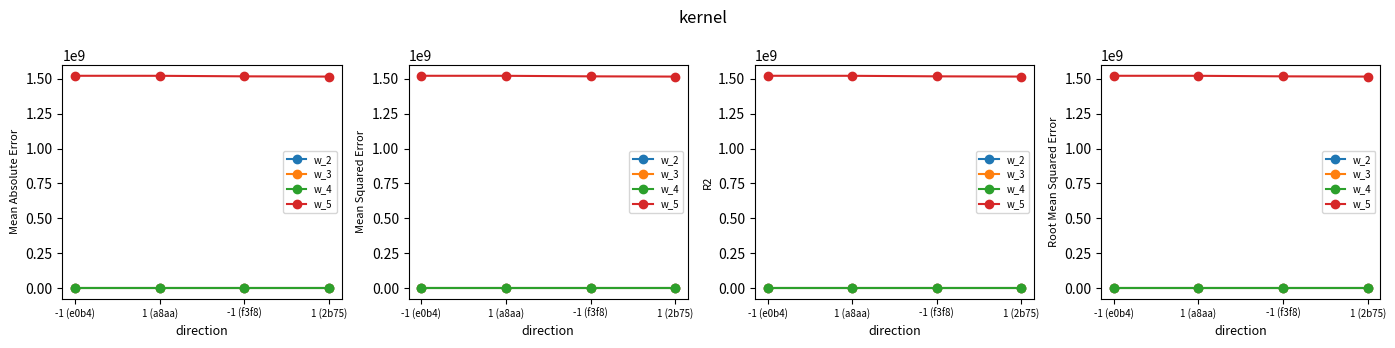

What is the difference between the w_3 values at 1 (2b75) and -1 (e0b4)?

1.3